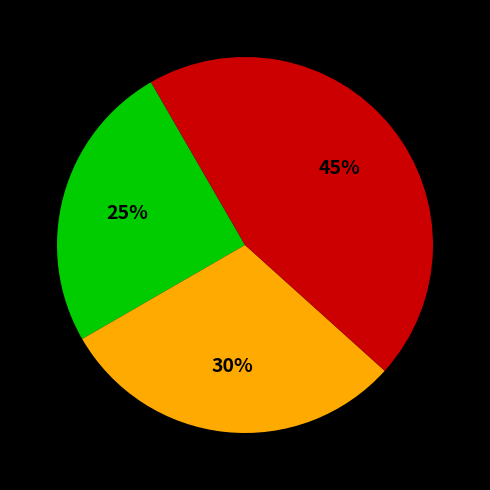

To the nearest percent, what is the difference between the largest and smallest slice percentages?

20%